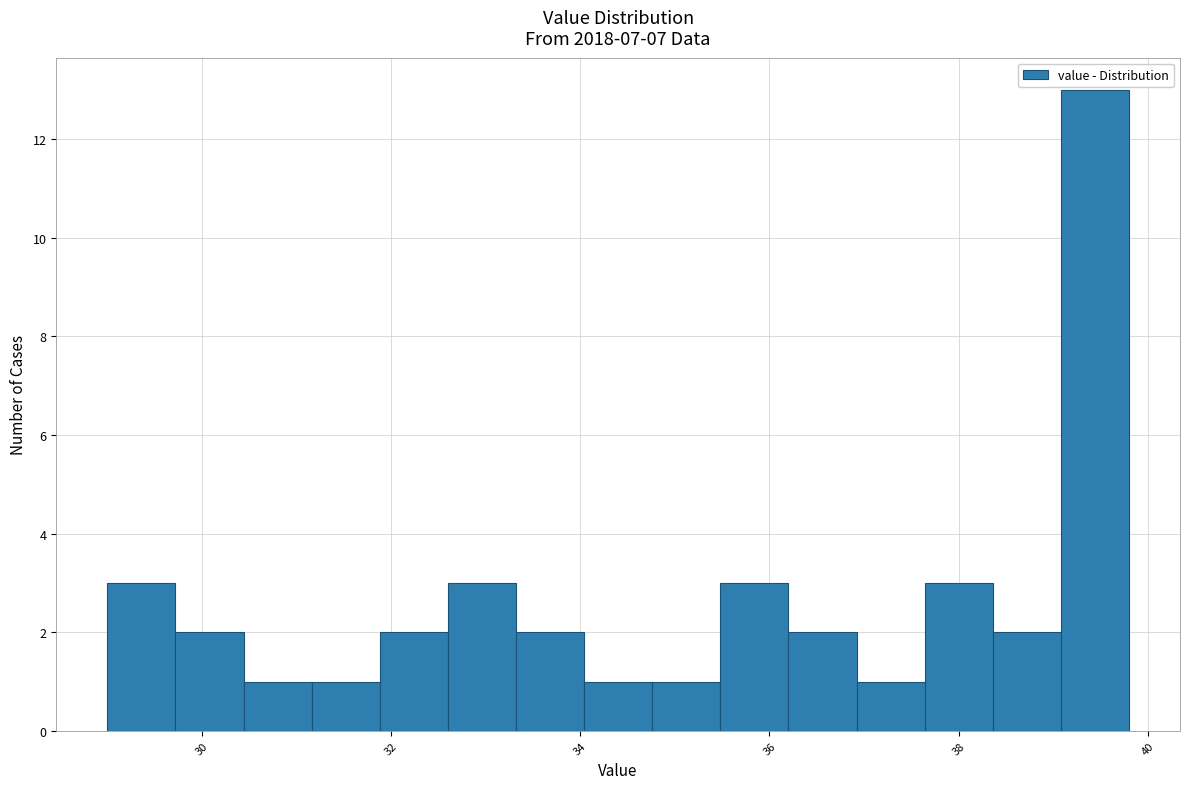

Read against the x-axis, roughly where is the centre of the tallest bar?

39.4